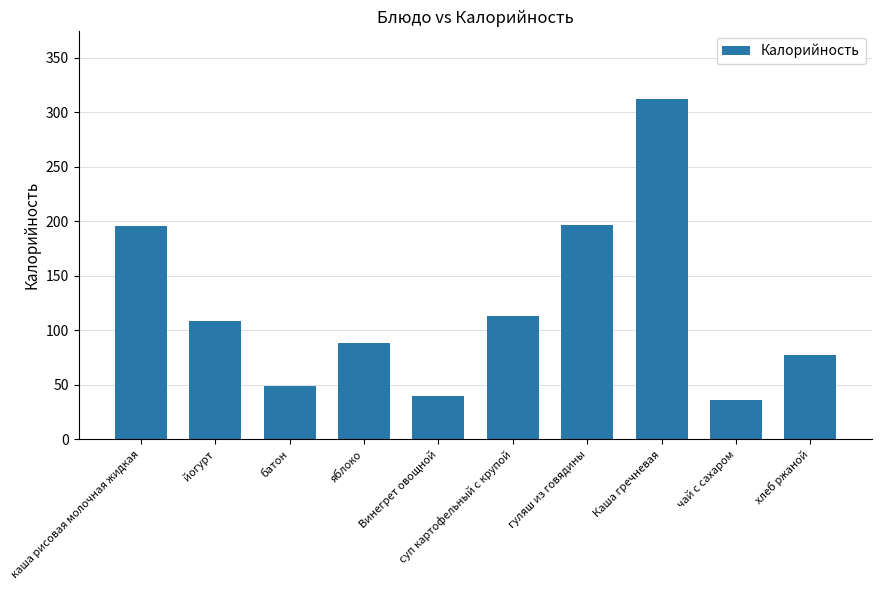

What is the label of the 7th bar from the right?

яблоко